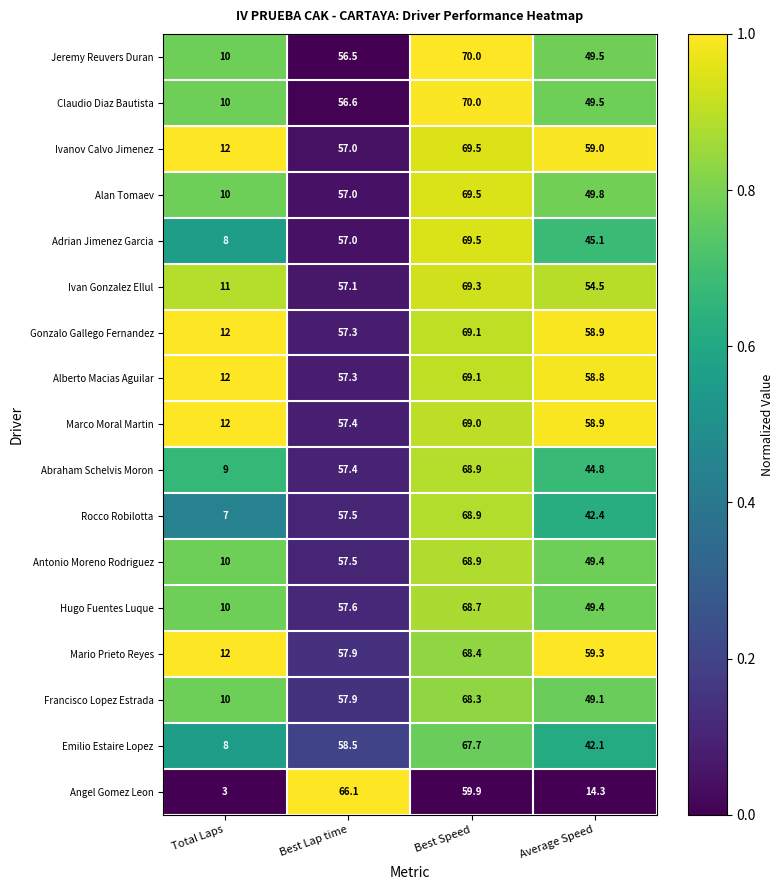

Is it true that Ivanov Calvo Jimenez equals 69.5 at Best Speed?

True